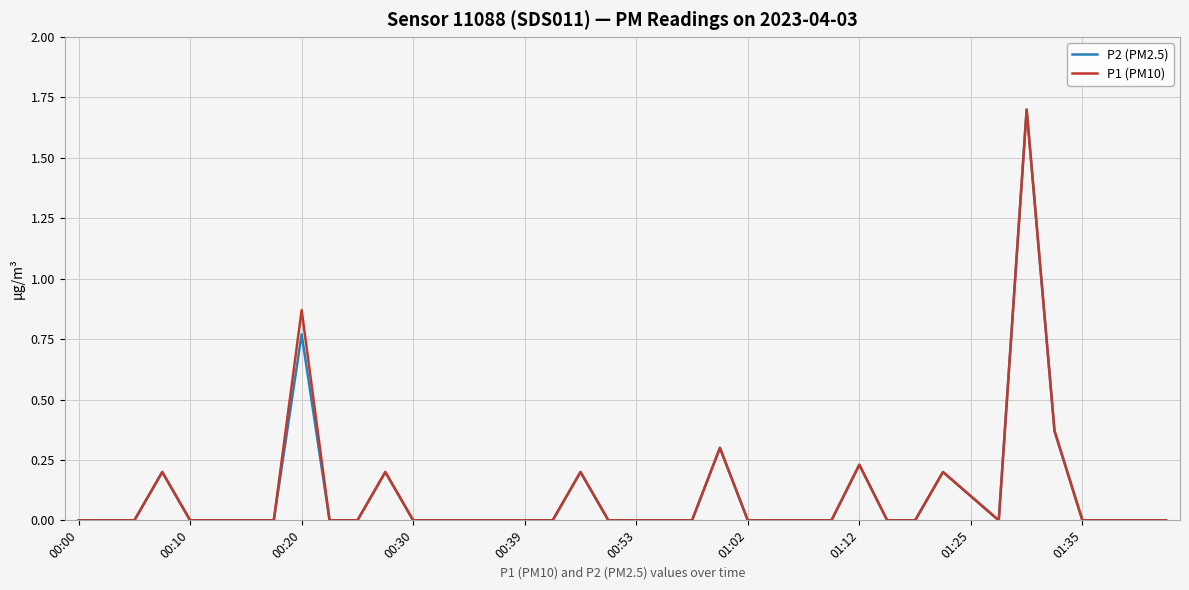

What is the maximum value shown in the chart?

1.7